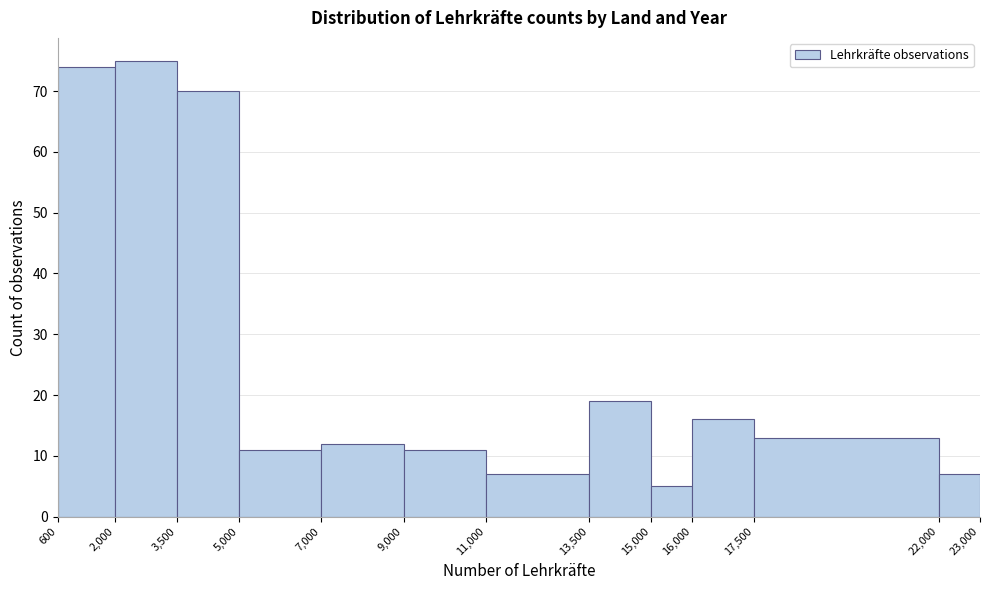

Which range on the x-axis has the tallest bar?

2,000 to 3,500